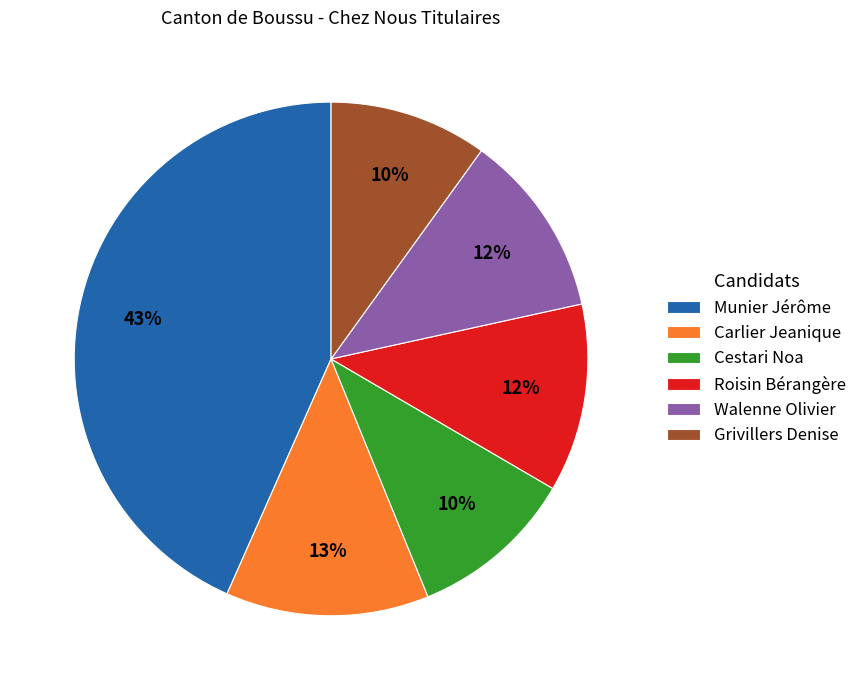

Is the sum of Cestari Noa and Roisin Bérangère greater than half?

No